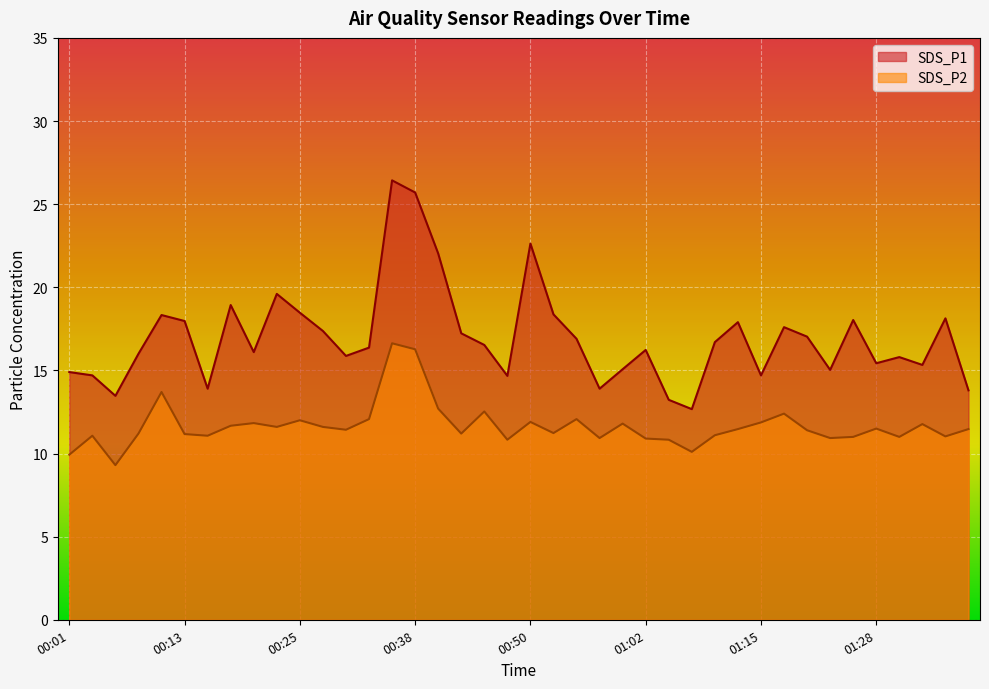

Read the SDS_P2 value at 00:25.

12.0